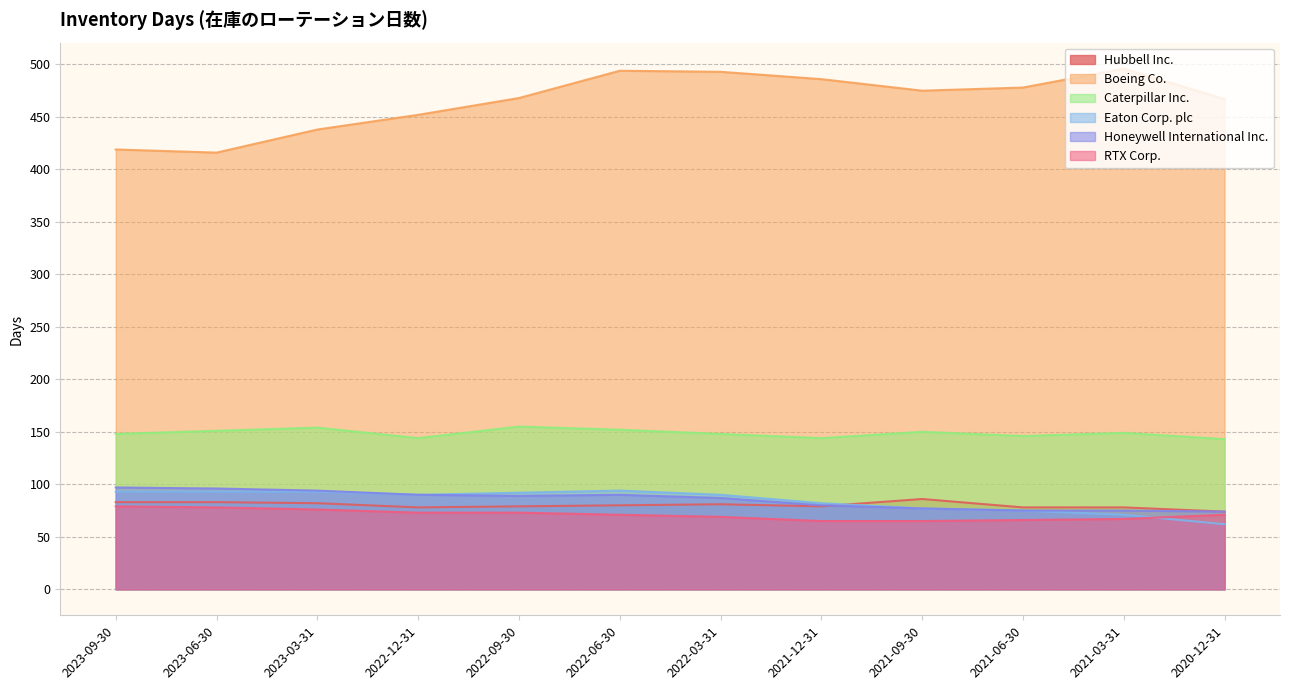

Where is Eaton Corp. plc nearest to the value 78?

2021-09-30